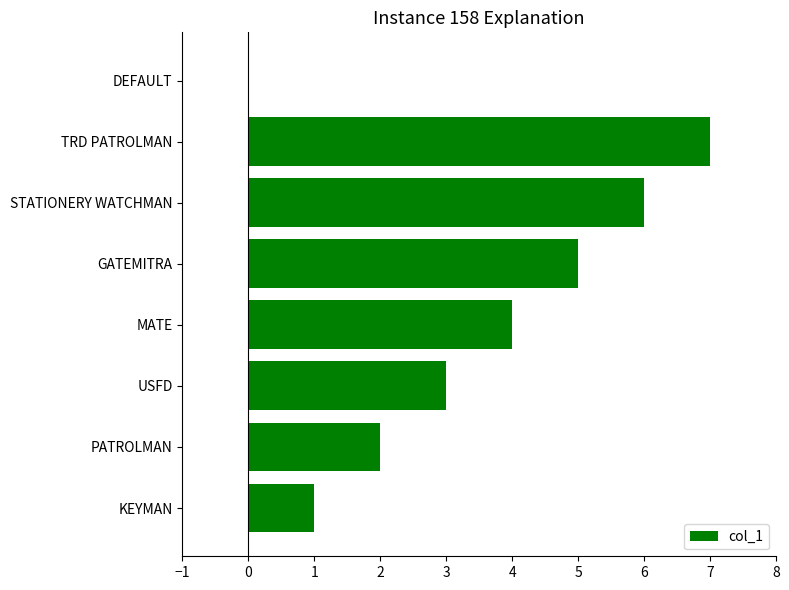

What is the greatest value displayed?

7